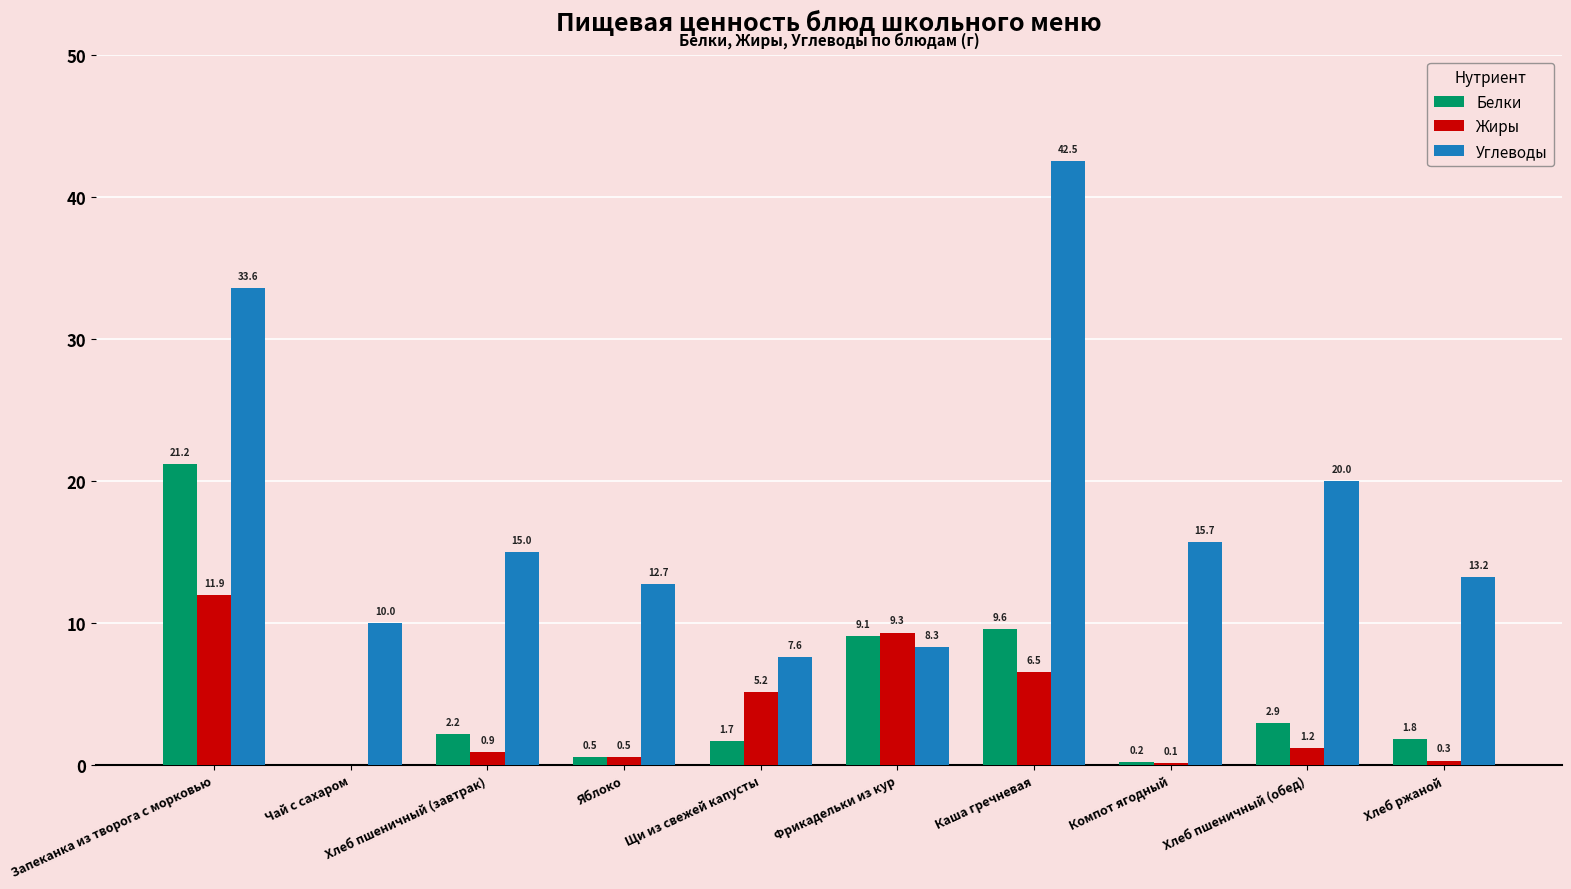

What is the sum of the Жиры values at Хлеб ржаной and Чай с сахаром?

0.3